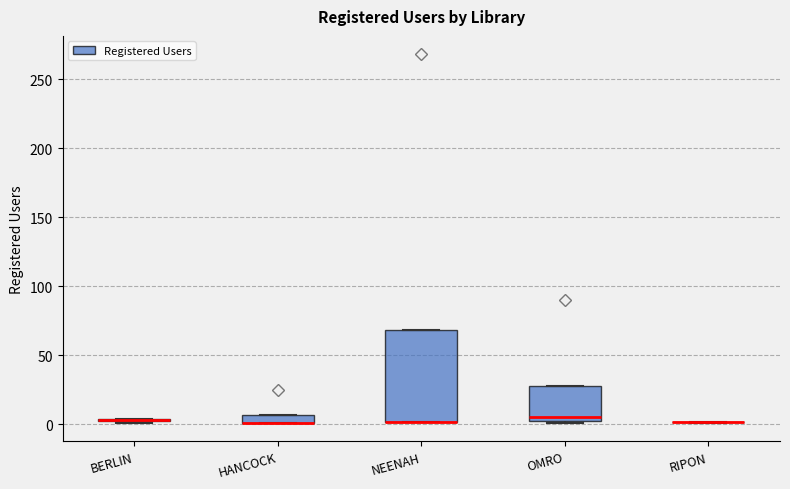

Where is the upper edge of the box for NEENAH on the y-axis? The values are not printed on the chart, so give them approximately, as read against the axis.

70